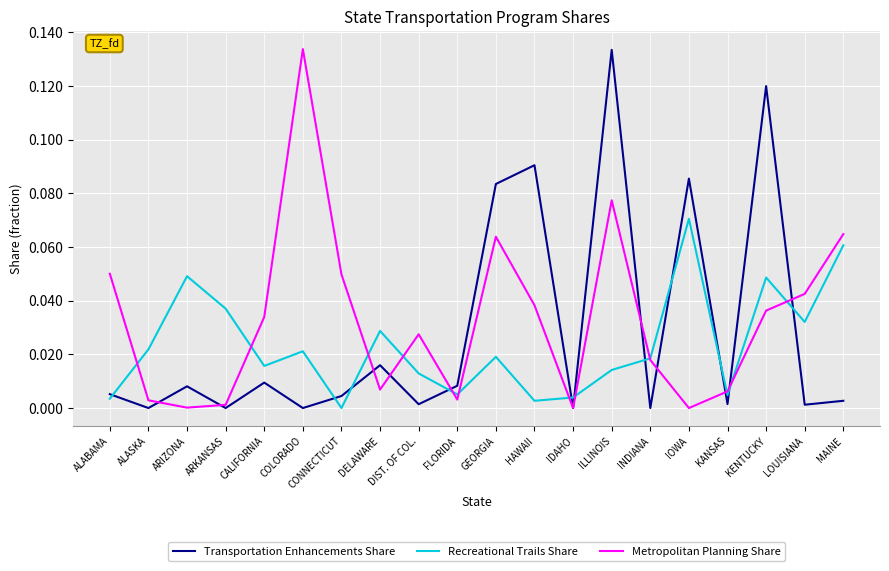

What position from the right is CONNECTICUT?

14